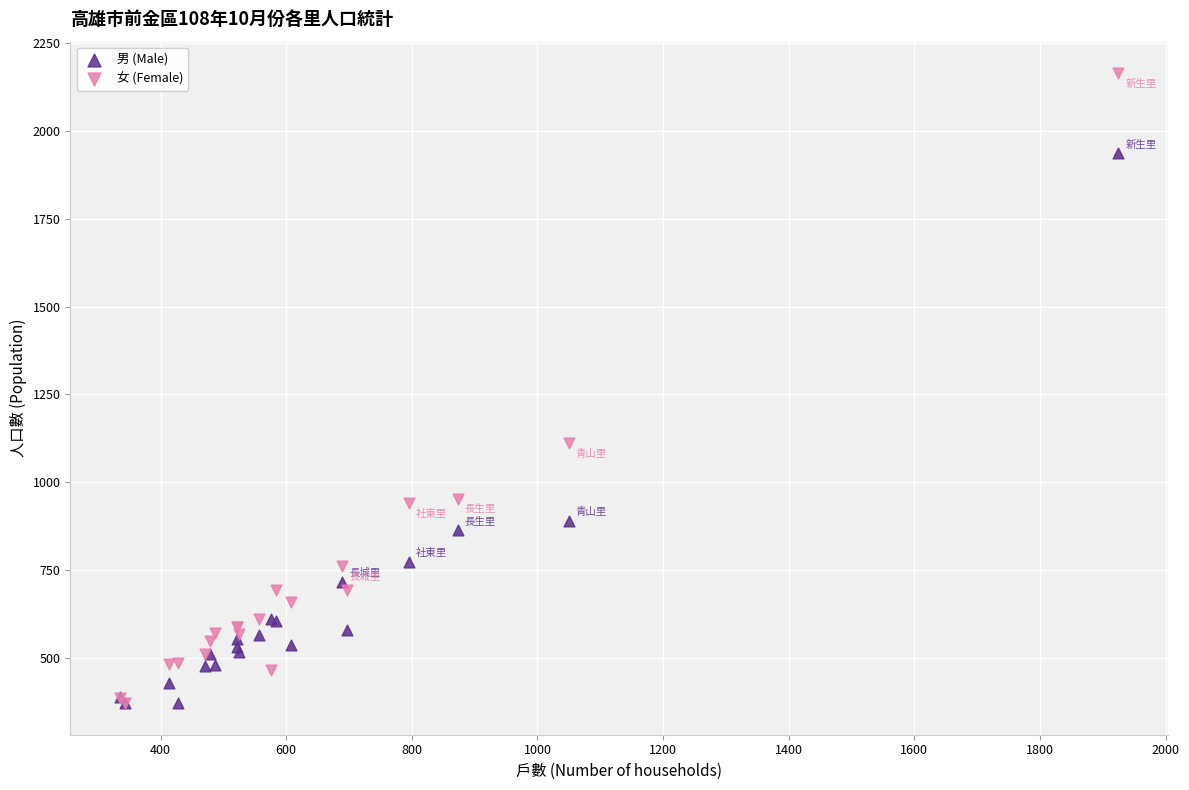

In the 女 (Female) series, what Y value is closest to 1267?

1110